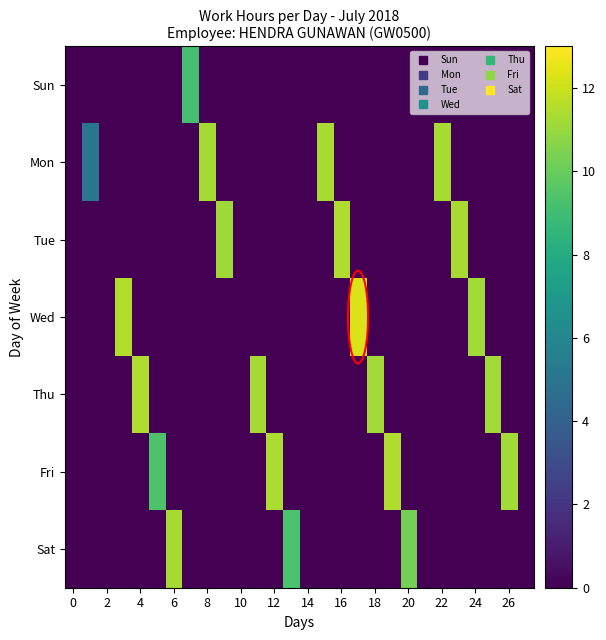

At which category is the sum across all series the highest?

17